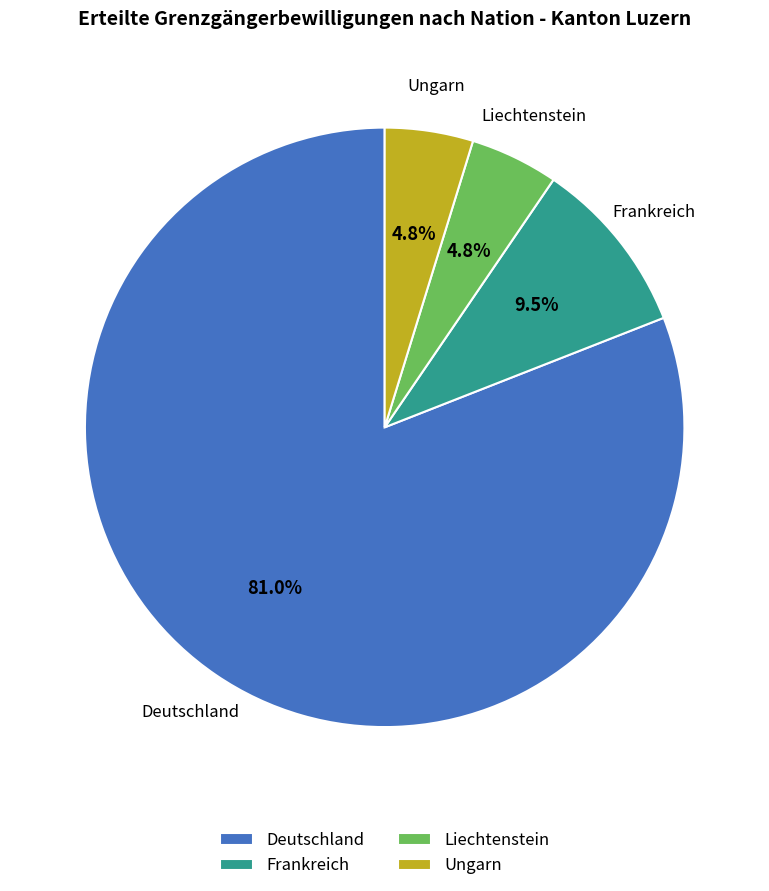

To the nearest percent, what is the combined percentage of Frankreich and Liechtenstein?

14%